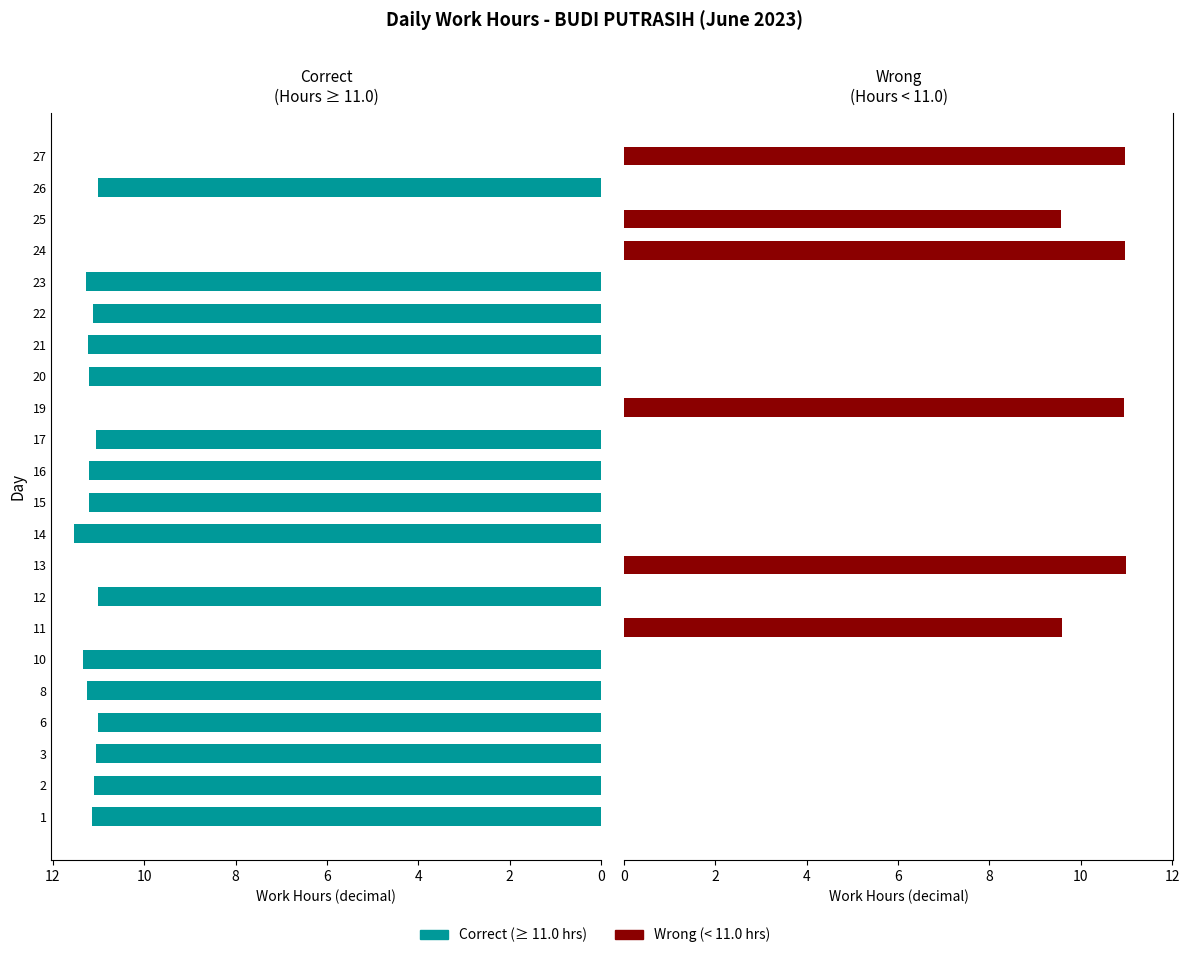

What is the greatest value displayed?

11.5